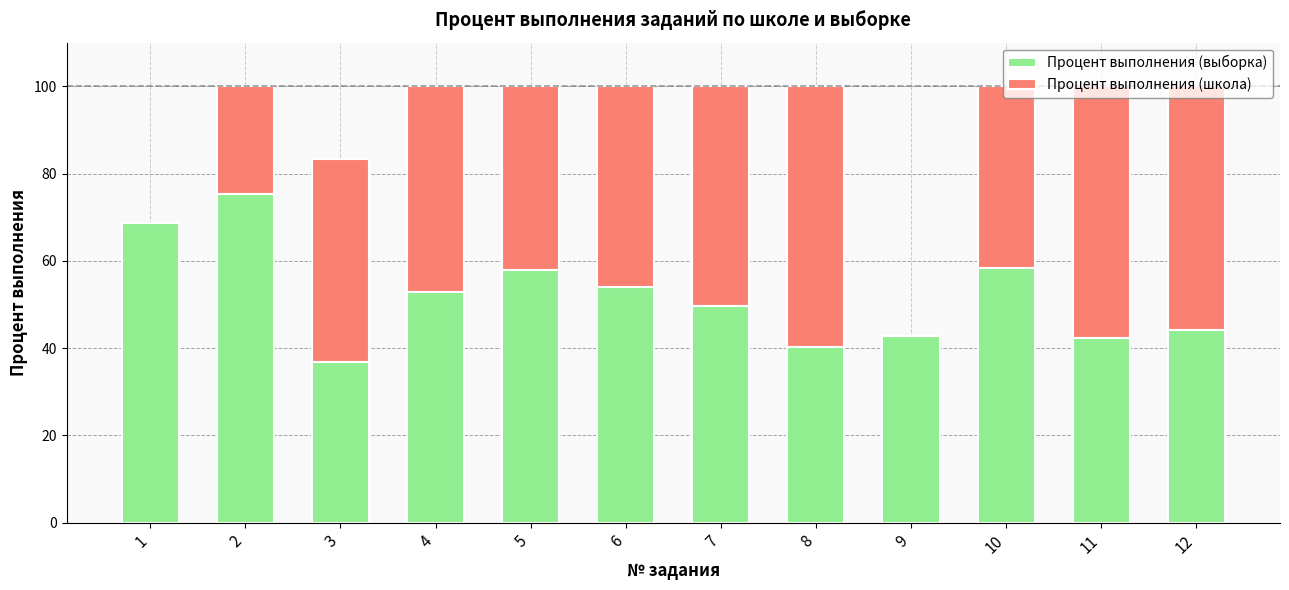

The value of Процент выполнения (выборка) at 5 is 57.8. True or false?

True